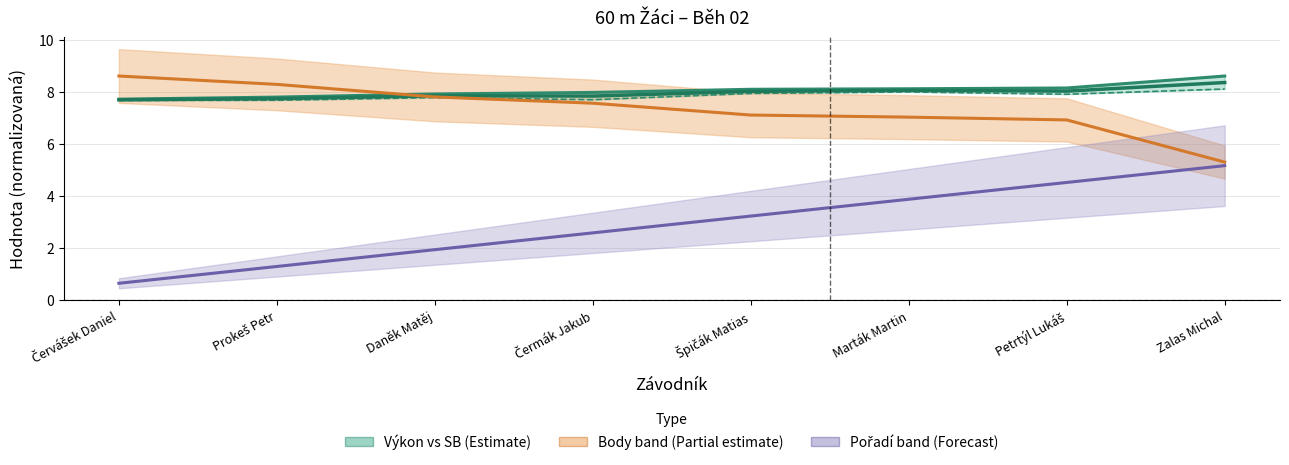

Reading left to right, transcribe all the data shown in this chart.

Pořadí: Červášek Daniel=0.6	Prokeš Petr=1.3	Daněk Matěj=1.9	Čermák Jakub=2.6	Špičák Matias=3.2	Marták Martin=3.9	Petrtýl Lukáš=4.5	Zalas Michal=5.2
Výkon: Červášek Daniel=7.7	Prokeš Petr=7.8	Daněk Matěj=7.9	Čermák Jakub=8.0	Špičák Matias=8.1	Marták Martin=8.1	Petrtýl Lukáš=8.2	Zalas Michal=8.6
Body: Červášek Daniel=8.6	Prokeš Petr=8.3	Daněk Matěj=7.8	Čermák Jakub=7.6	Špičák Matias=7.1	Marták Martin=7.0	Petrtýl Lukáš=6.9	Zalas Michal=5.3
SB: Červášek Daniel=7.7	Prokeš Petr=7.7	Daněk Matěj=7.8	Čermák Jakub=7.7	Špičák Matias=7.9	Marták Martin=8.0	Petrtýl Lukáš=7.9	Zalas Michal=8.1